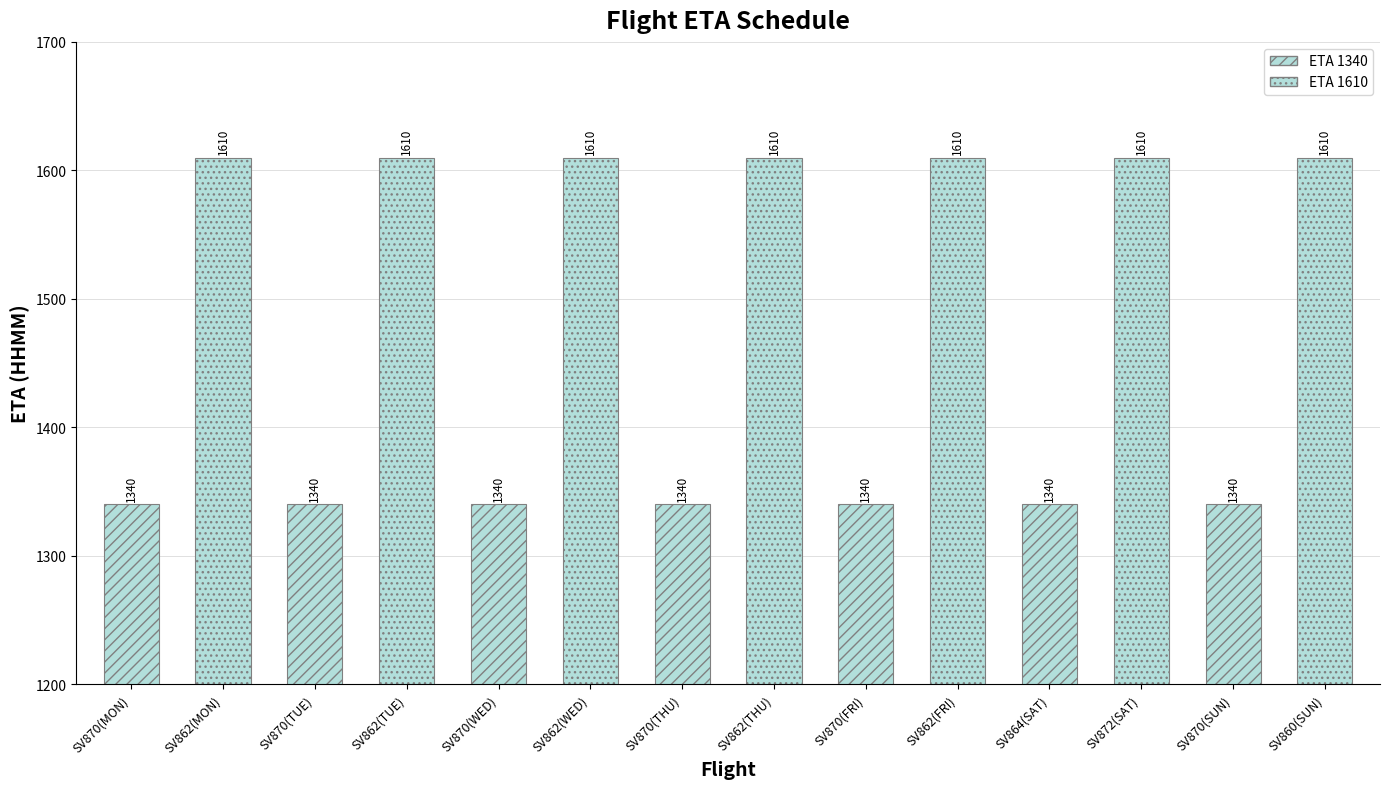

The chart shows a value of 883 at SV862(FRI). True or false?

False